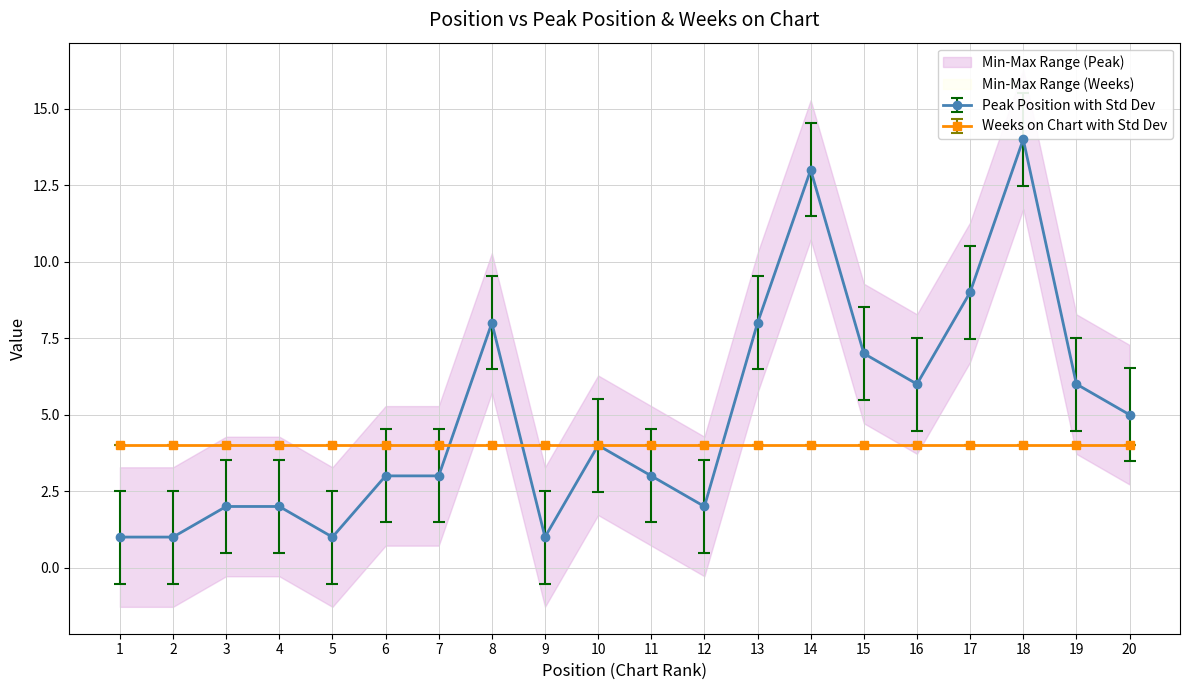

What is the sum of the values at 9 and 16?

7